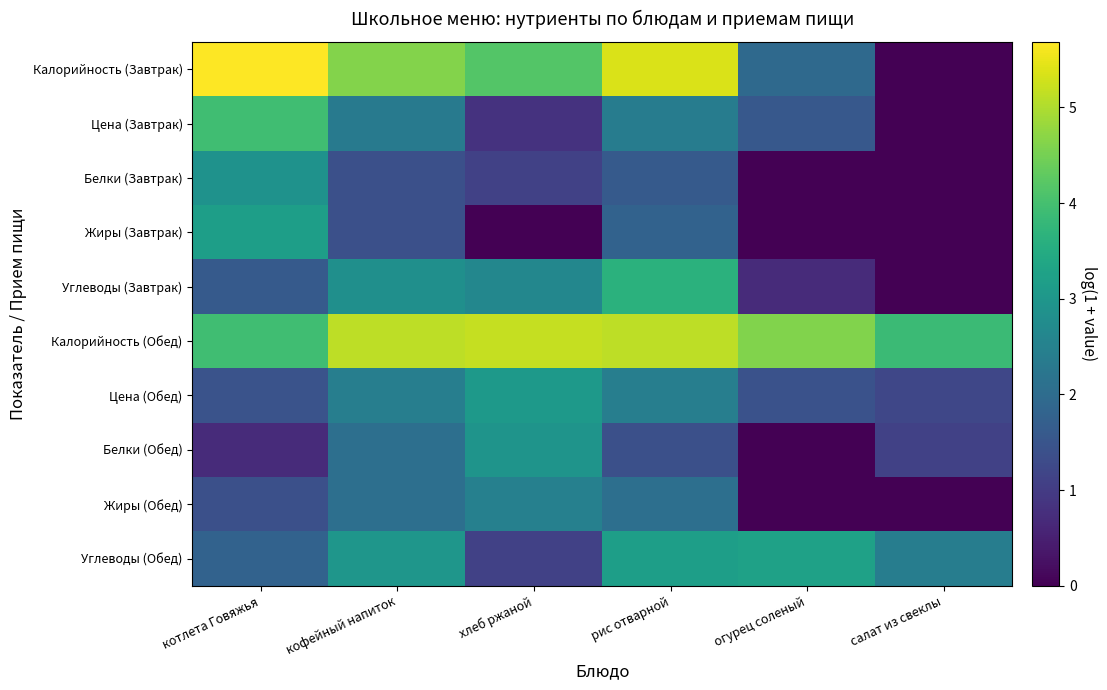

Reading left to right, what are all the values shown in this chart?

Калорийность (Завтрак): котлета Говяжья=5.7	кофейный напиток=4.6	хлеб ржаной=4.2	рис отварной=5.4	огурец соленый=1.9	салат из свеклы=0.0
Цена (Завтрак): котлета Говяжья=3.9	кофейный напиток=2.3	хлеб ржаной=0.8	рис отварной=2.4	огурец соленый=1.6	салат из свеклы=0.0
Белки (Завтрак): котлета Говяжья=2.9	кофейный напиток=1.4	хлеб ржаной=1.1	рис отварной=1.6	огурец соленый=0.0	салат из свеклы=0.0
Жиры (Завтрак): котлета Говяжья=3.2	кофейный напиток=1.4	хлеб ржаной=0.0	рис отварной=1.8	огурец соленый=0.0	салат из свеклы=0.0
Углеводы (Завтрак): котлета Говяжья=1.6	кофейный напиток=2.8	хлеб ржаной=2.6	рис отварной=3.6	огурец соленый=0.7	салат из свеклы=0.0
Калорийность (Обед): котлета Говяжья=4.0	кофейный напиток=5.1	хлеб ржаной=5.2	рис отварной=5.1	огурец соленый=4.6	салат из свеклы=3.9
Цена (Обед): котлета Говяжья=1.5	кофейный напиток=2.4	хлеб ржаной=3.0	рис отварной=2.4	огурец соленый=1.4	салат из свеклы=1.2
Белки (Обед): котлета Говяжья=0.7	кофейный напиток=2.1	хлеб ржаной=2.9	рис отварной=1.4	огурец соленый=0.0	салат из свеклы=1.1
Жиры (Обед): котлета Говяжья=1.4	кофейный напиток=2.1	хлеб ржаной=2.5	рис отварной=2.1	огурец соленый=0.0	салат из свеклы=0.0
Углеводы (Обед): котлета Говяжья=1.8	кофейный напиток=3.0	хлеб ржаной=1.1	рис отварной=3.2	огурец соленый=3.3	салат из свеклы=2.4